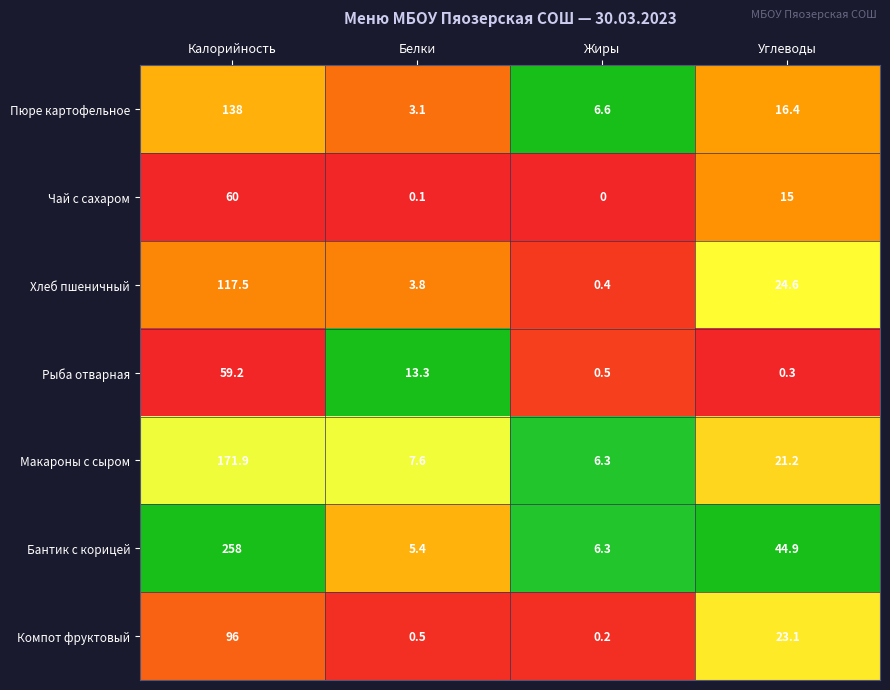

What is the spread (max minus min) of values at Жиры?

6.6